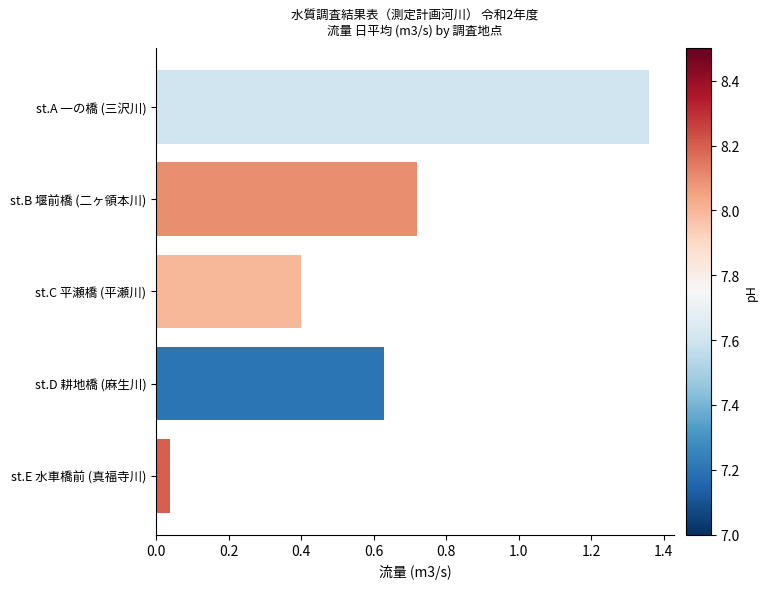

What is the sum of the values at st.C 平瀬橋 (平瀬川) and st.B 堰前橋 (二ヶ領本川)?

1.1